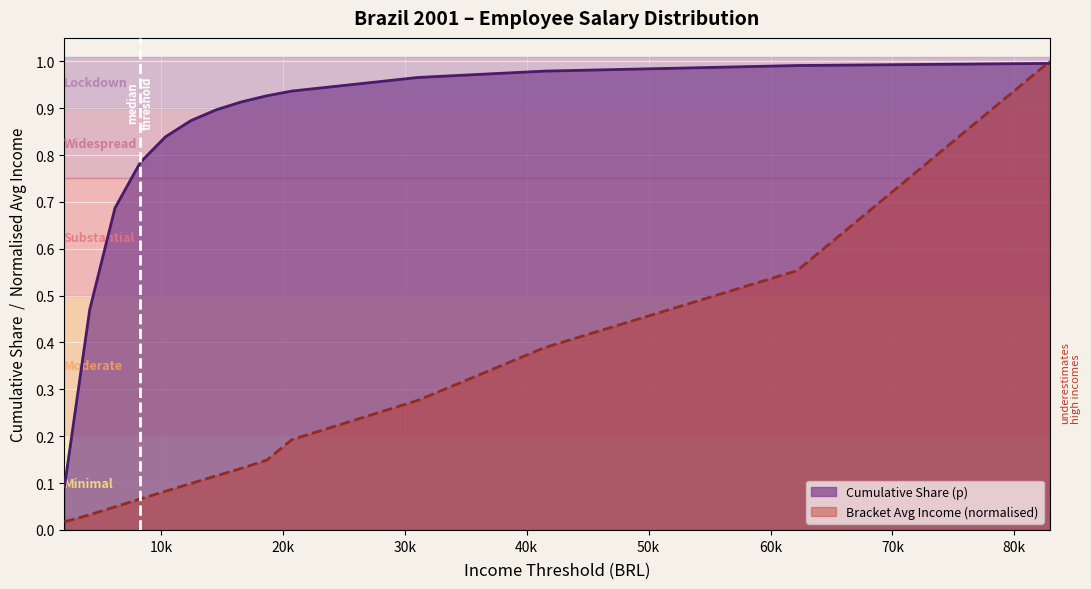

Count the number of categories in the chart.

14